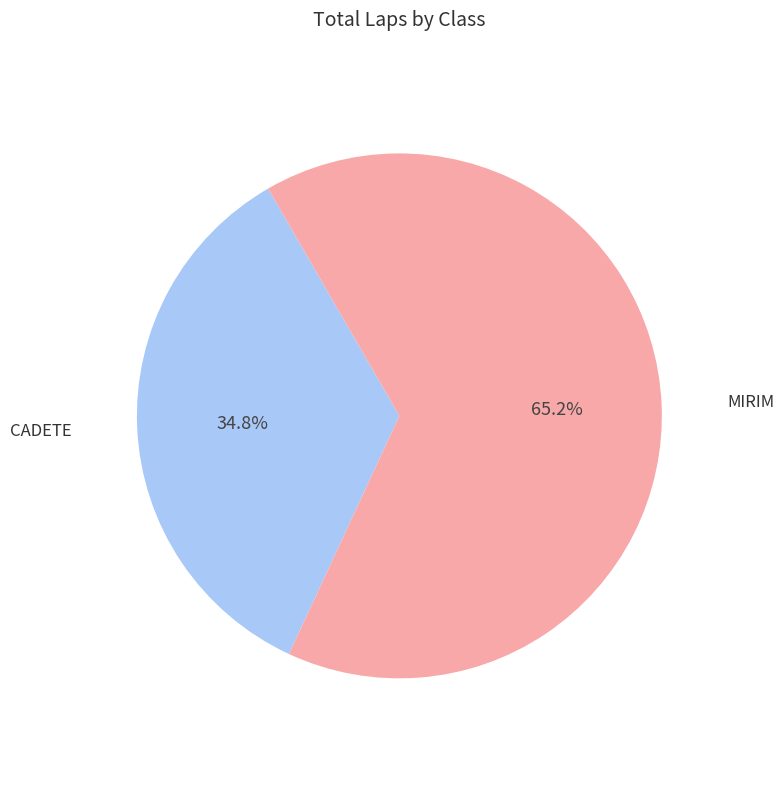

What portion of the pie excludes MIRIM?

34.8%